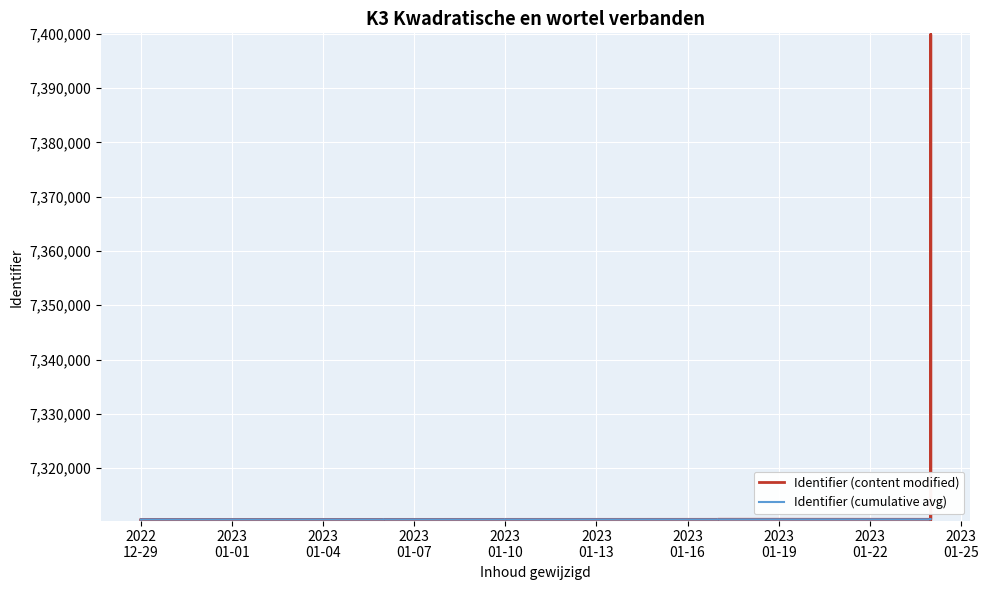

True or false: Identifier (cumulative avg) and Identifier (content modified) cross at least once.

False